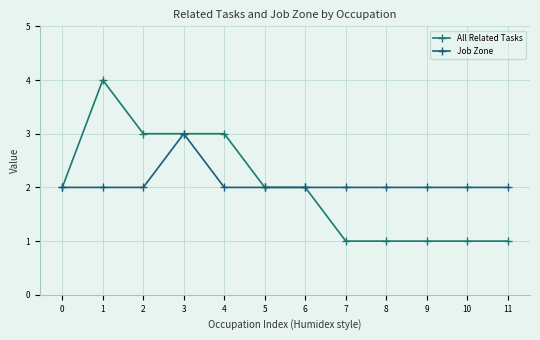

Rank the series at 4 from highest to lowest value.

All Related Tasks, Job Zone